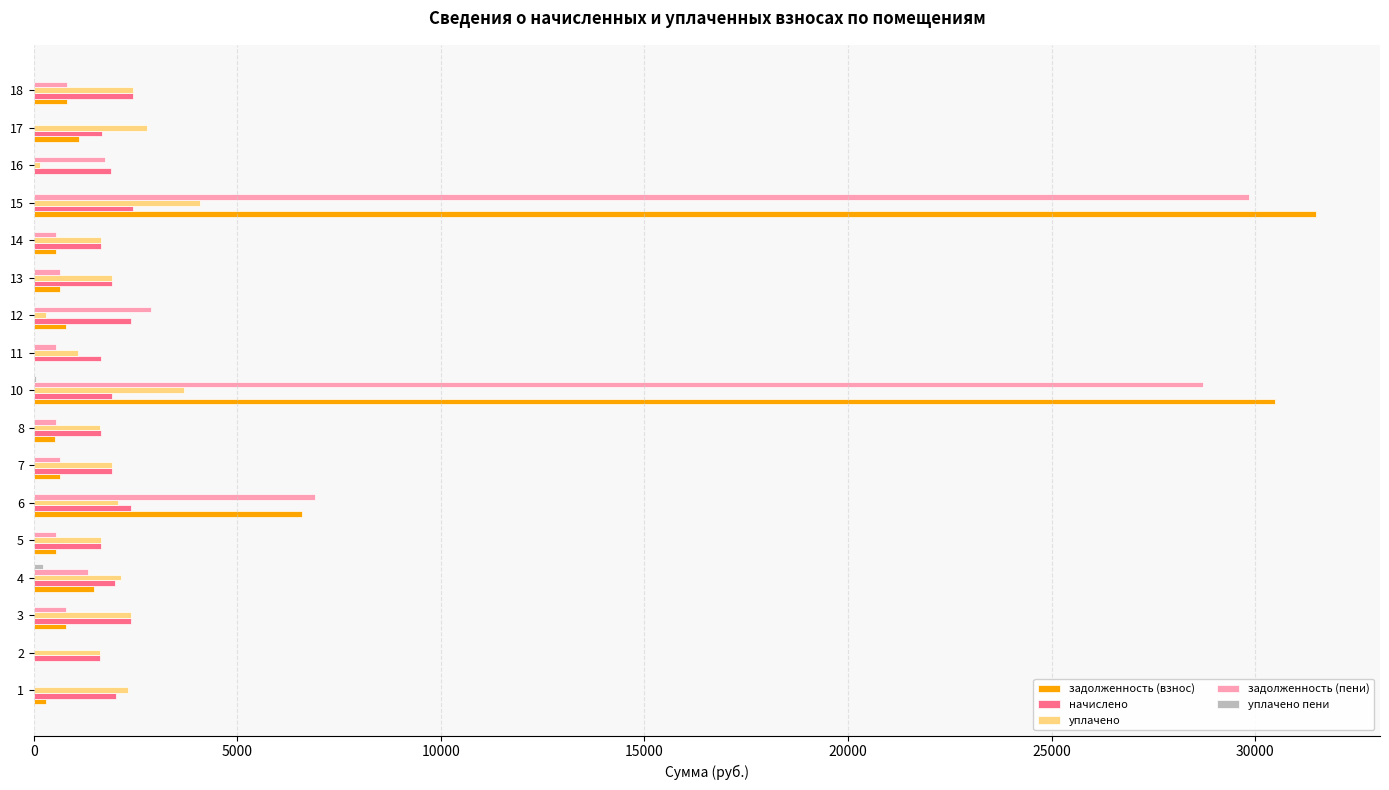

Which series has the largest range (max minus min)?

задолженность (взнос)